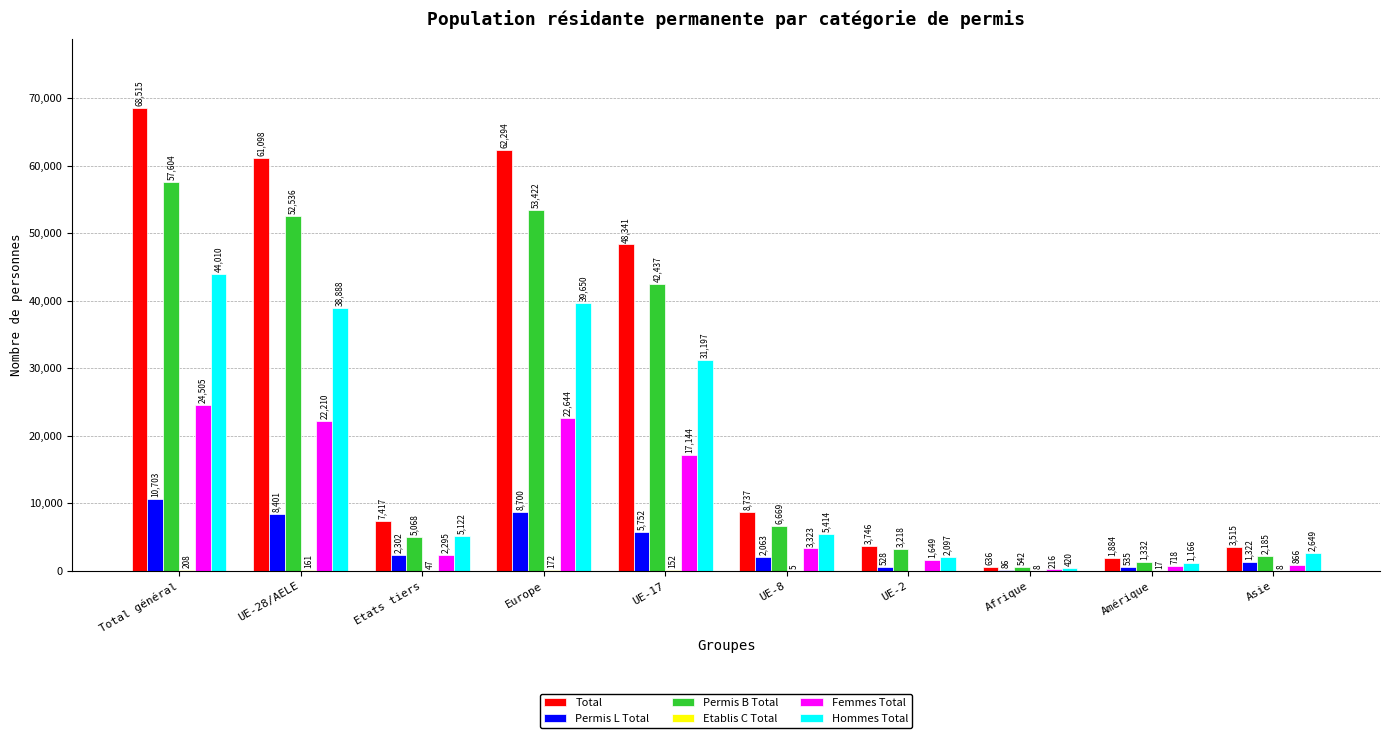

Which series changed the most between Etats tiers and Afrique?

Total